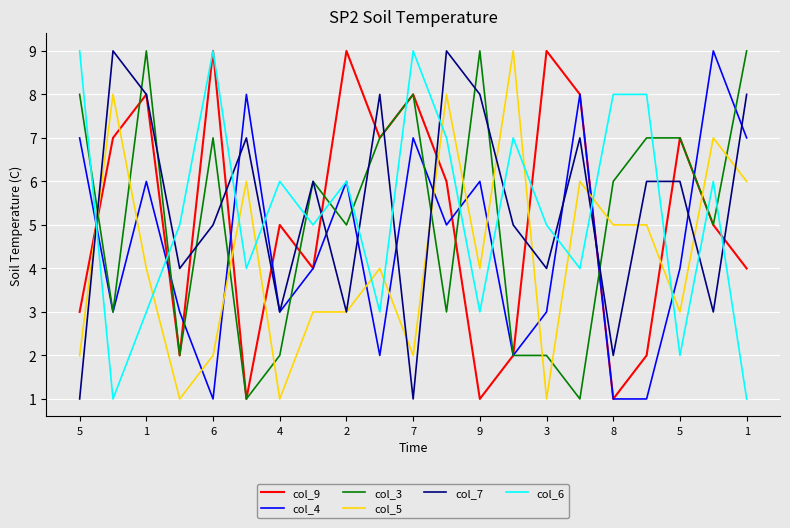

What is the greatest value displayed?

9